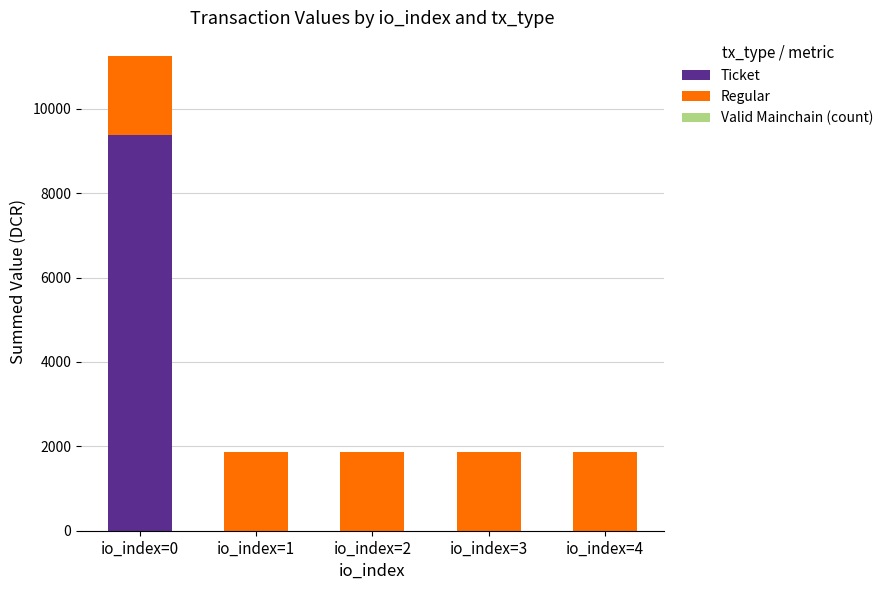

At which category is the sum across all series the highest?

io_index=0